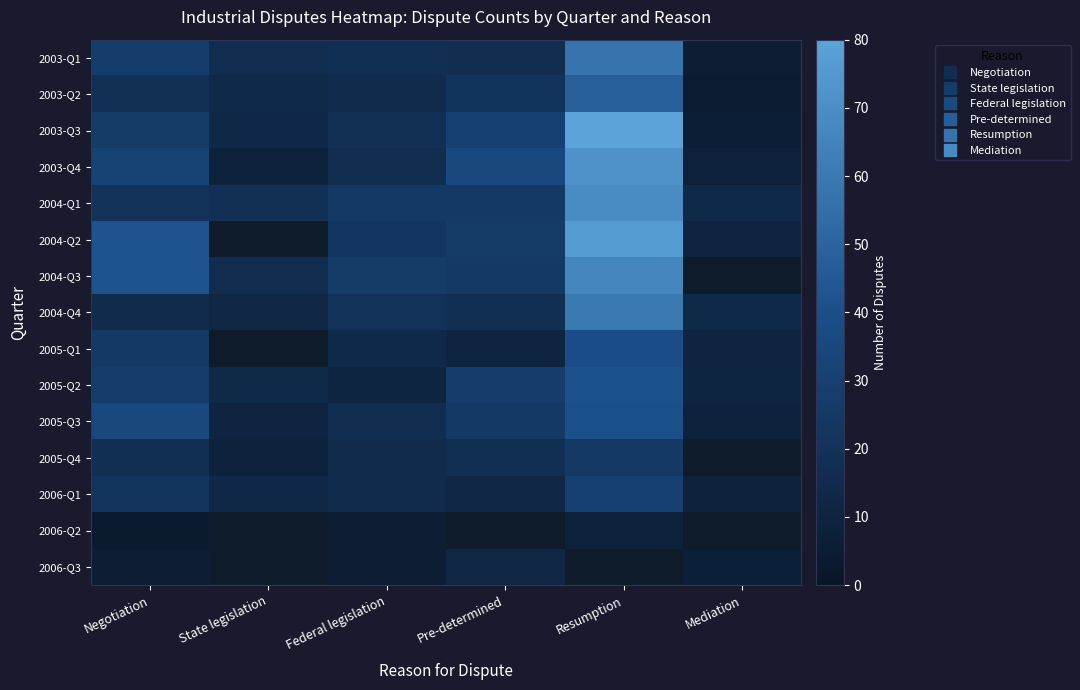

What is the spread (max minus min) of values at Federal legislation?

21.0